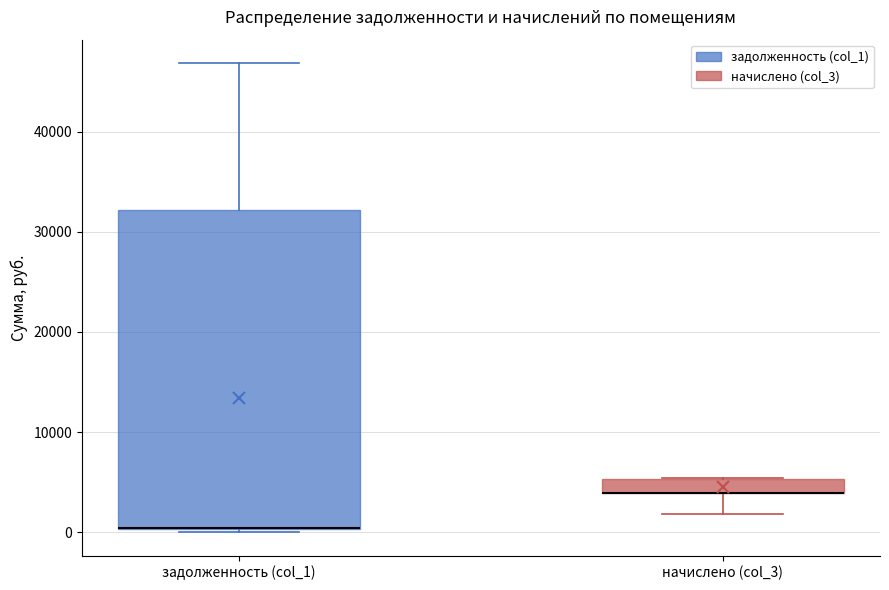

Which box is the tallest, from its lower edge to its upper edge?

задолженность (col_1)